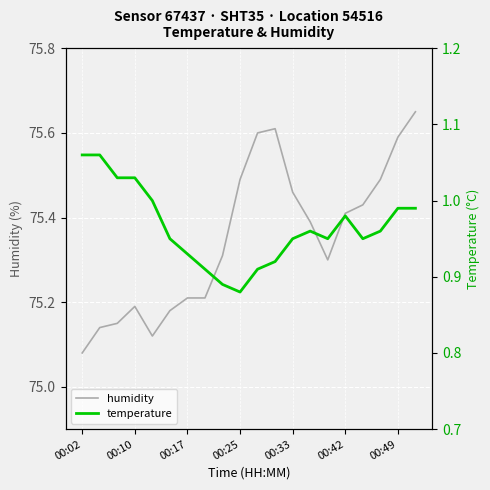

What position from the left is 19?

20